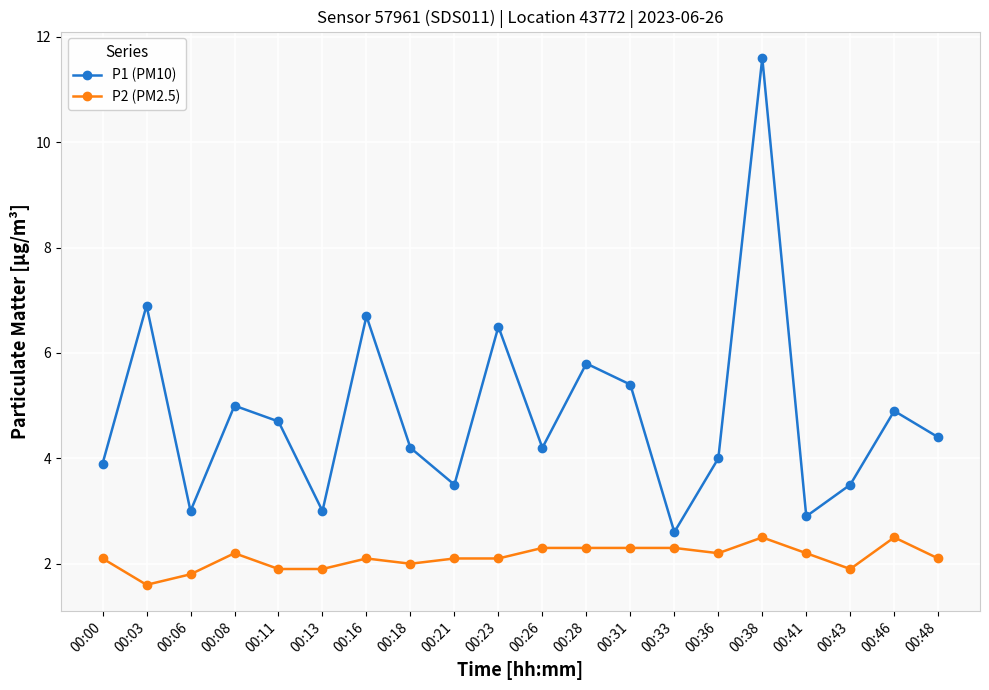

At which label does P2 (PM2.5) reach its minimum?

00:03